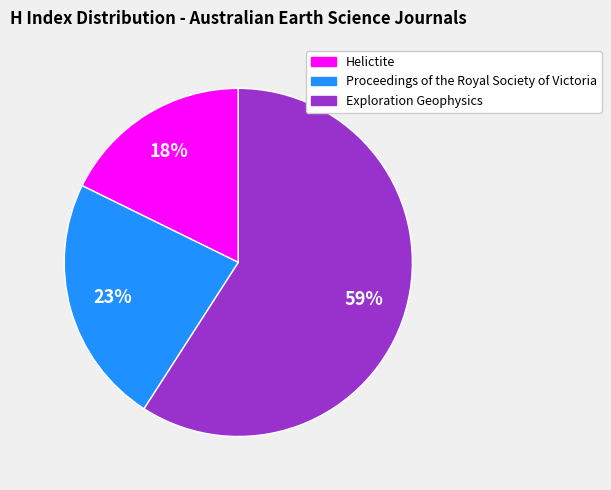

Do Exploration Geophysics and Helictite together represent more than half of the pie?

Yes